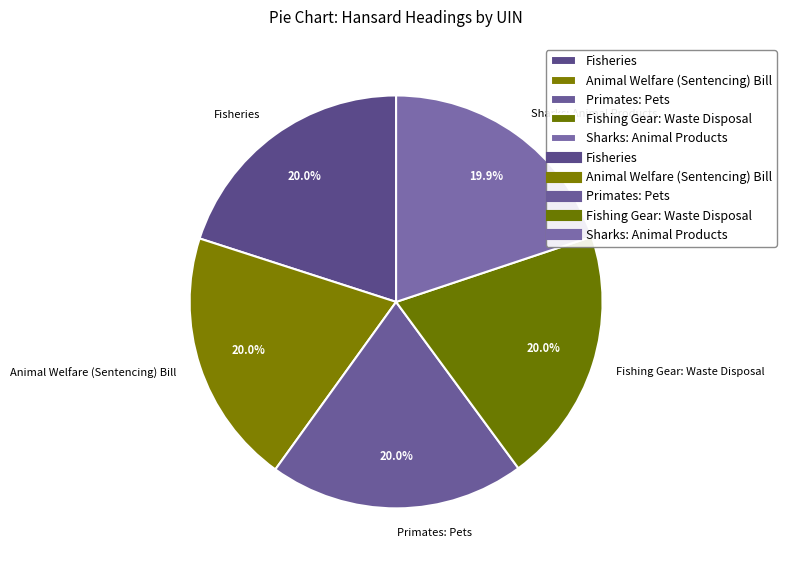

Does Animal Welfare (Sentencing) Bill represent more than half of the total?

No